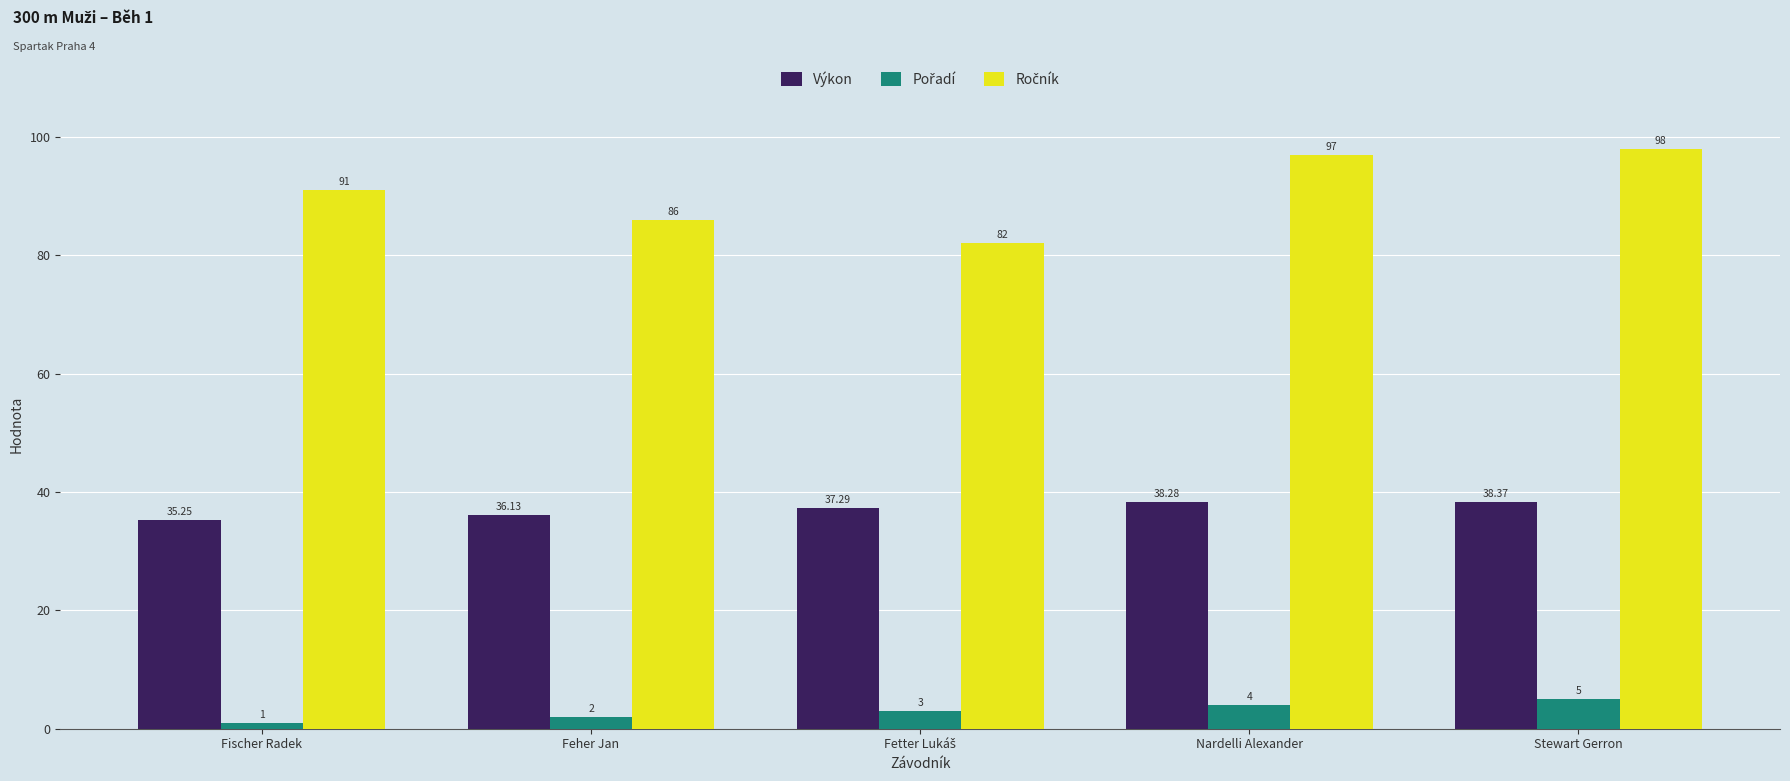

Where is Výkon nearest to the value 36?

Feher Jan